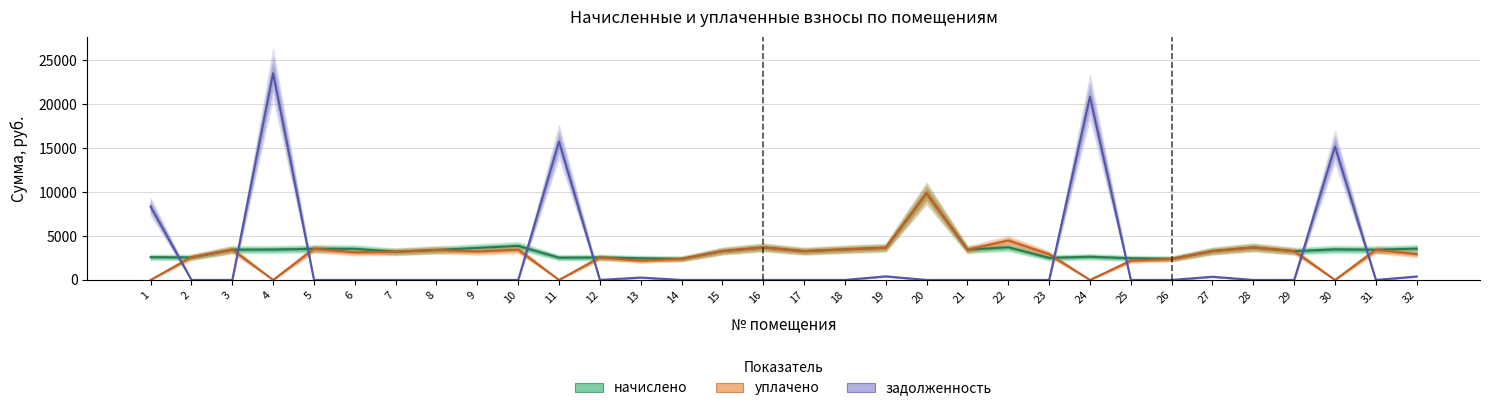

At which label is задолженность closest to 11760?

1